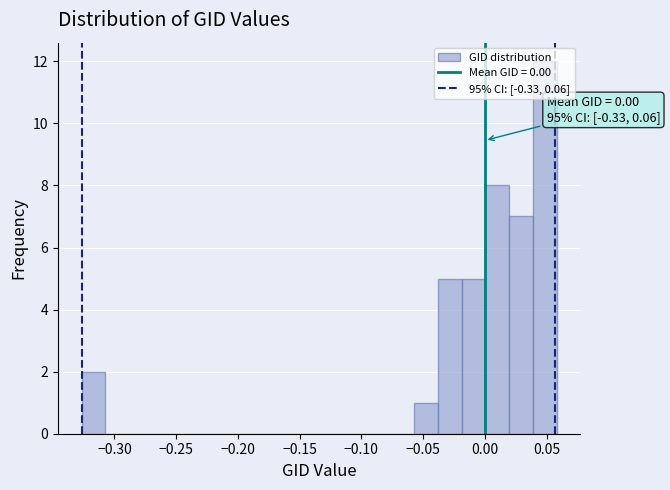

Around what value on the x-axis is the tallest bar? Give the approximate position of its centre, as read against the axis.

0.050